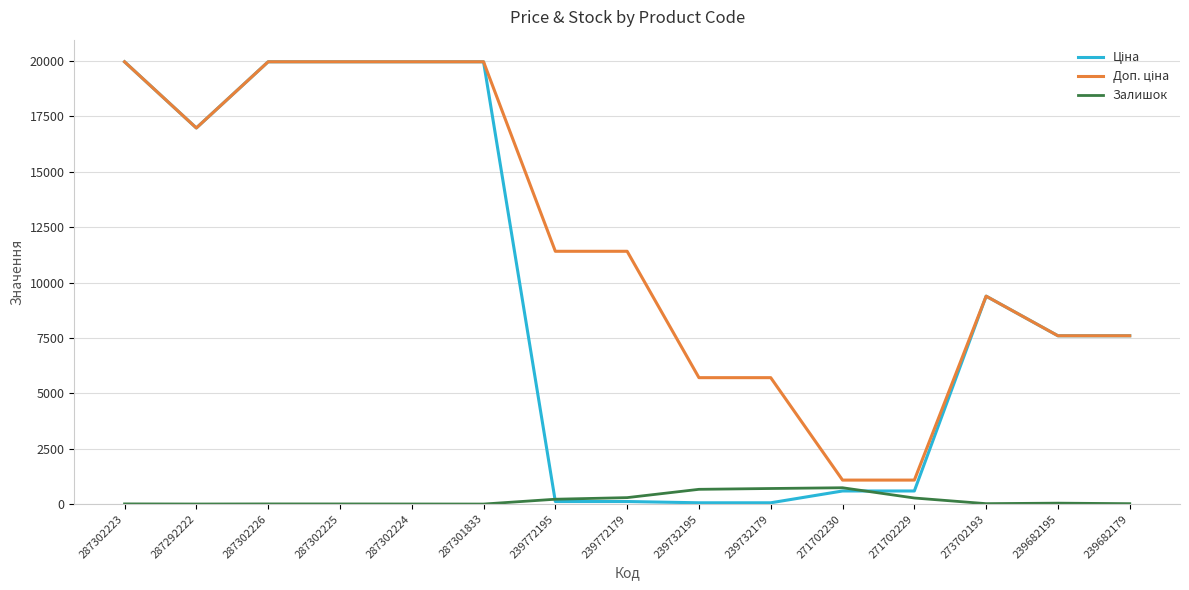

What is the highest value of the Залишок series?

736.0